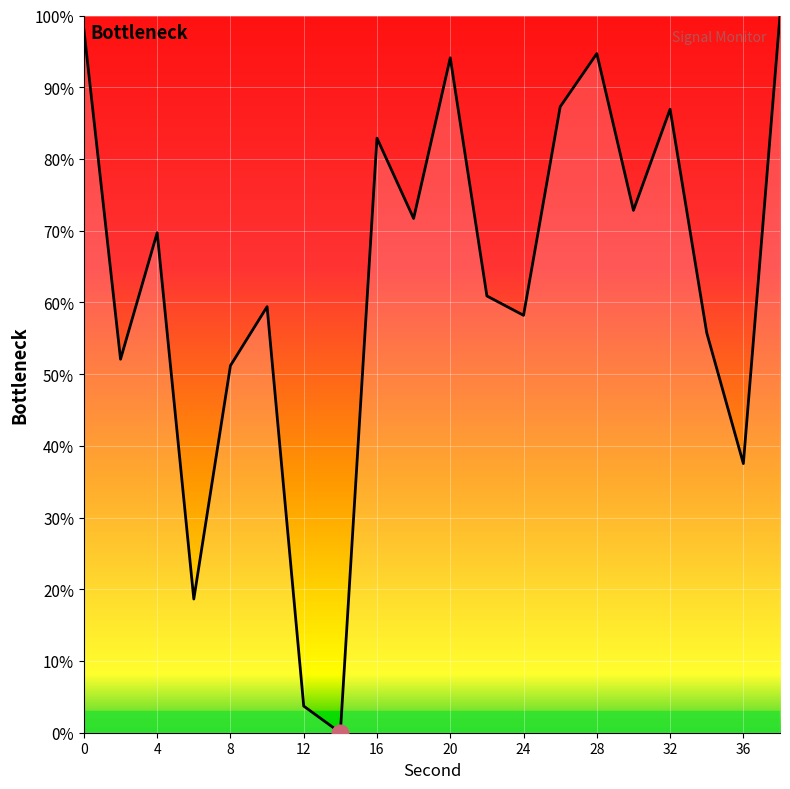

What is the maximum value shown in the chart?

100.0